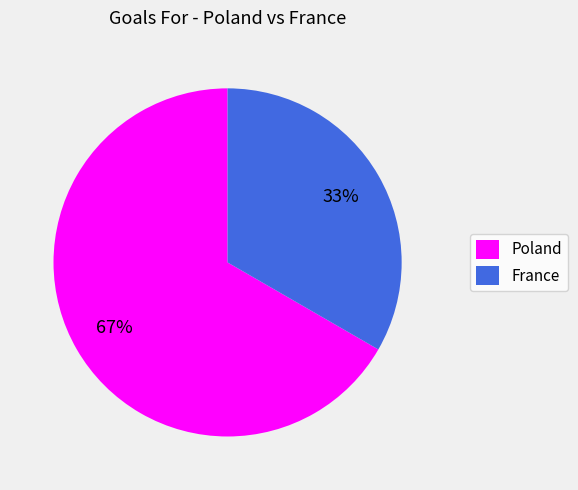

To the nearest percent, what is the average slice percentage?

50%